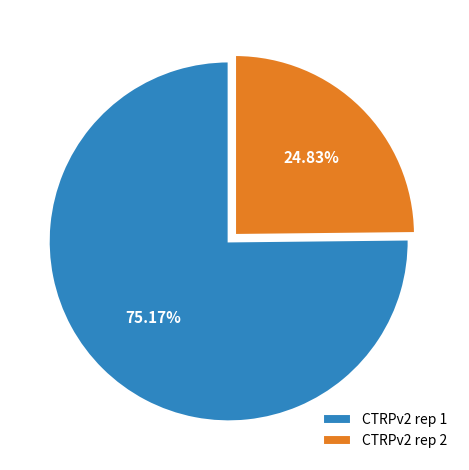

Which category has the smallest portion of the pie?

CTRPv2 rep 2